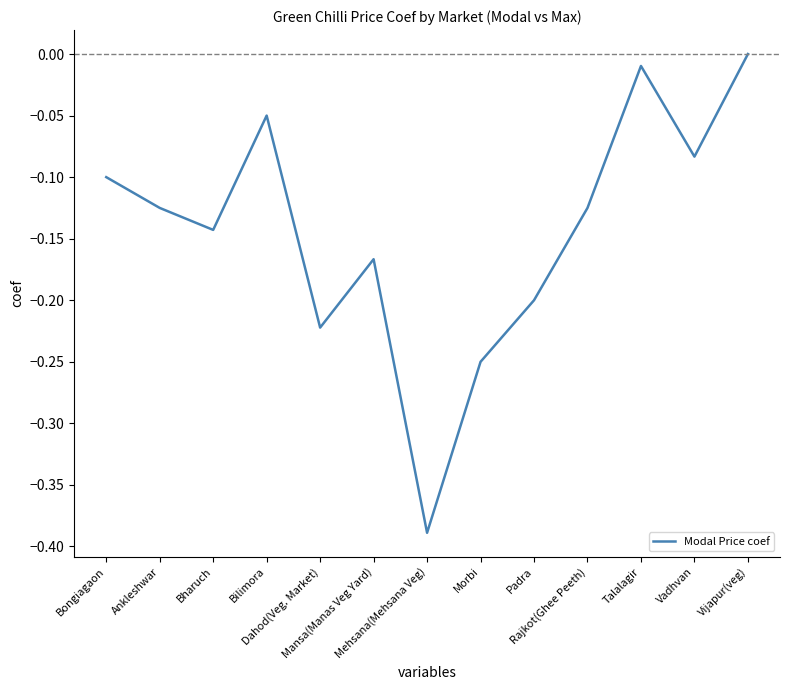

Which has a higher value, Mansa(Manas Veg Yard) or Mehsana(Mehsana Veg)?

Mansa(Manas Veg Yard)